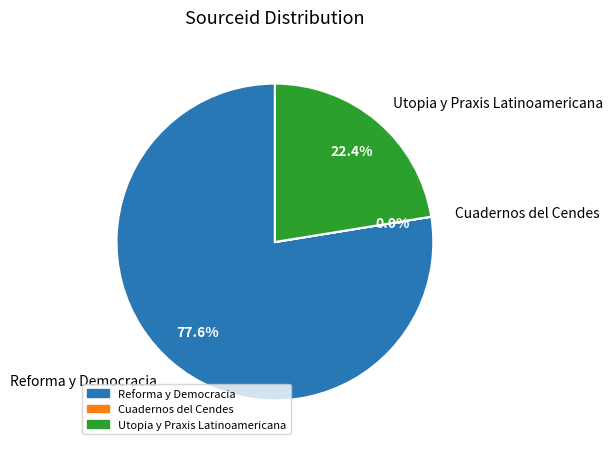

Which slice is the largest?

Reforma y Democracia